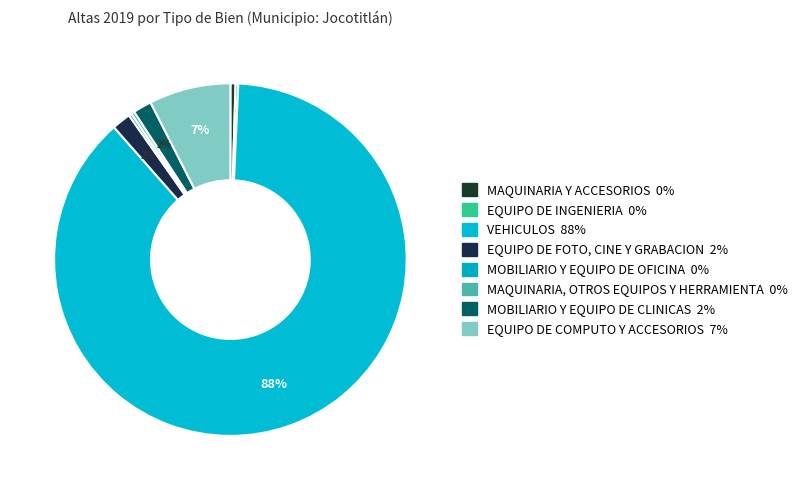

Which slice is the largest?

VEHICULOS